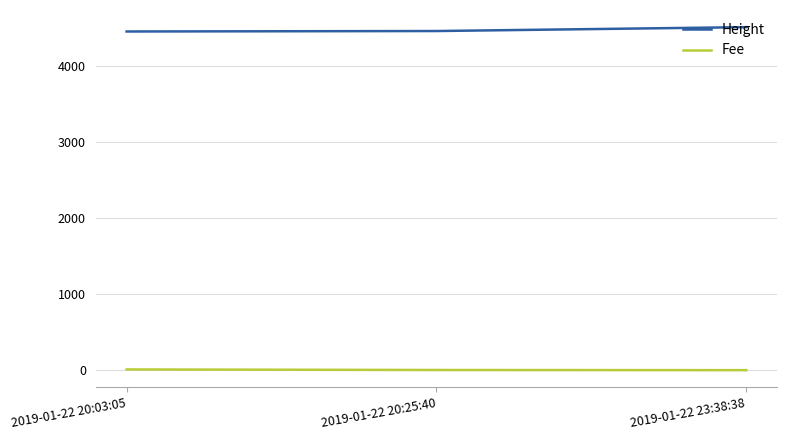

Does the chart have visible grid lines?

Yes